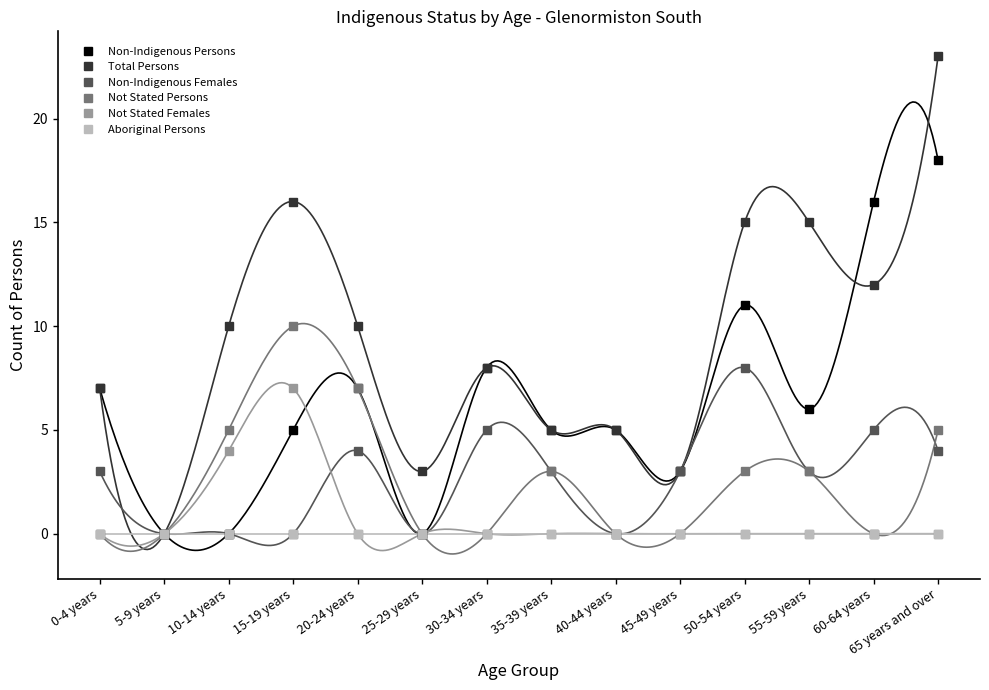

After their last crossing, which series has the higher values: Not Stated Persons or Non-Indigenous Females?

Not Stated Persons